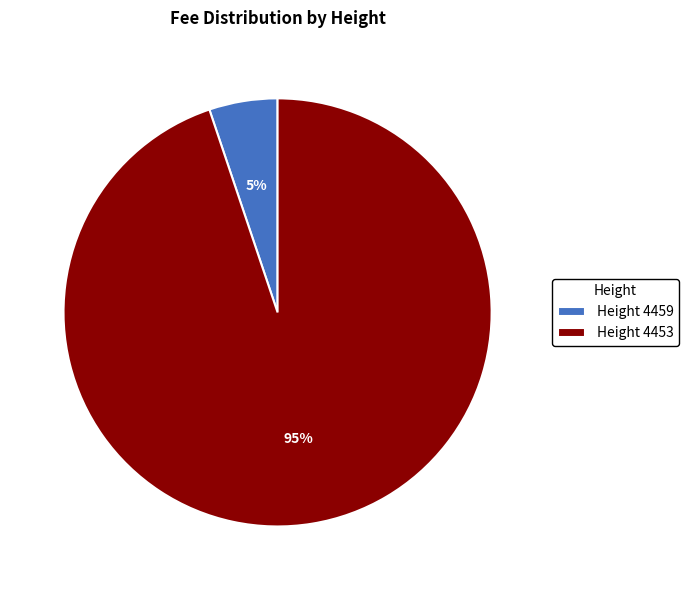

How many slices are in this pie chart?

2